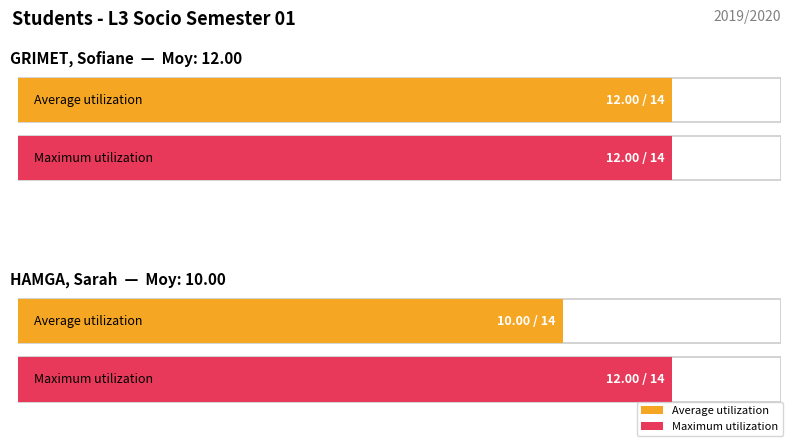

What is the sum of the Average utilization values at HAMGA Sarah and GRIMET Sofiane?

22